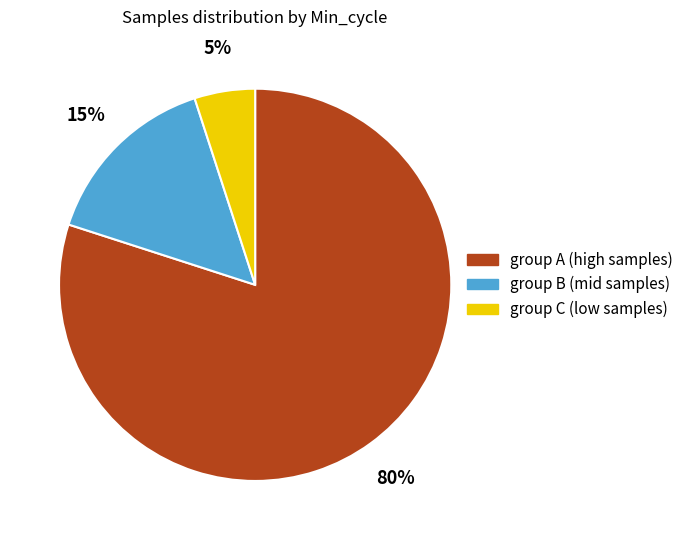

Does any single category account for the majority?

Yes